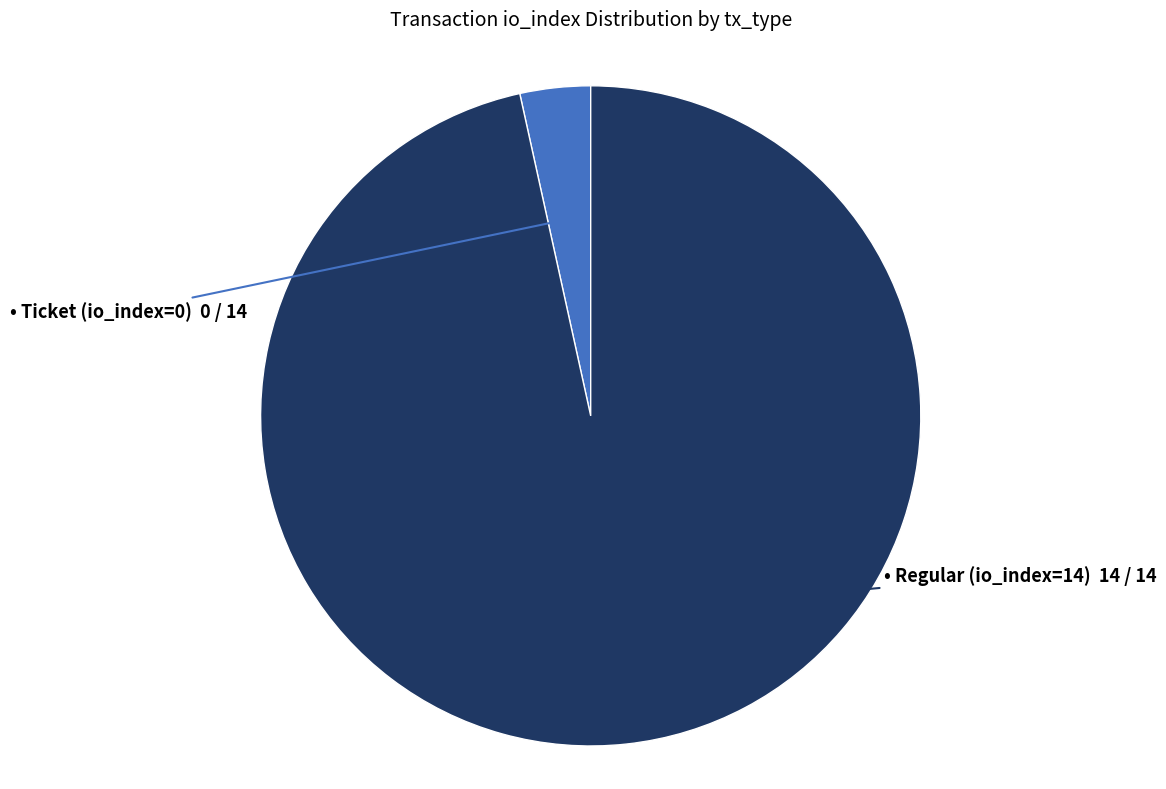

How many slices are in this pie chart?

2